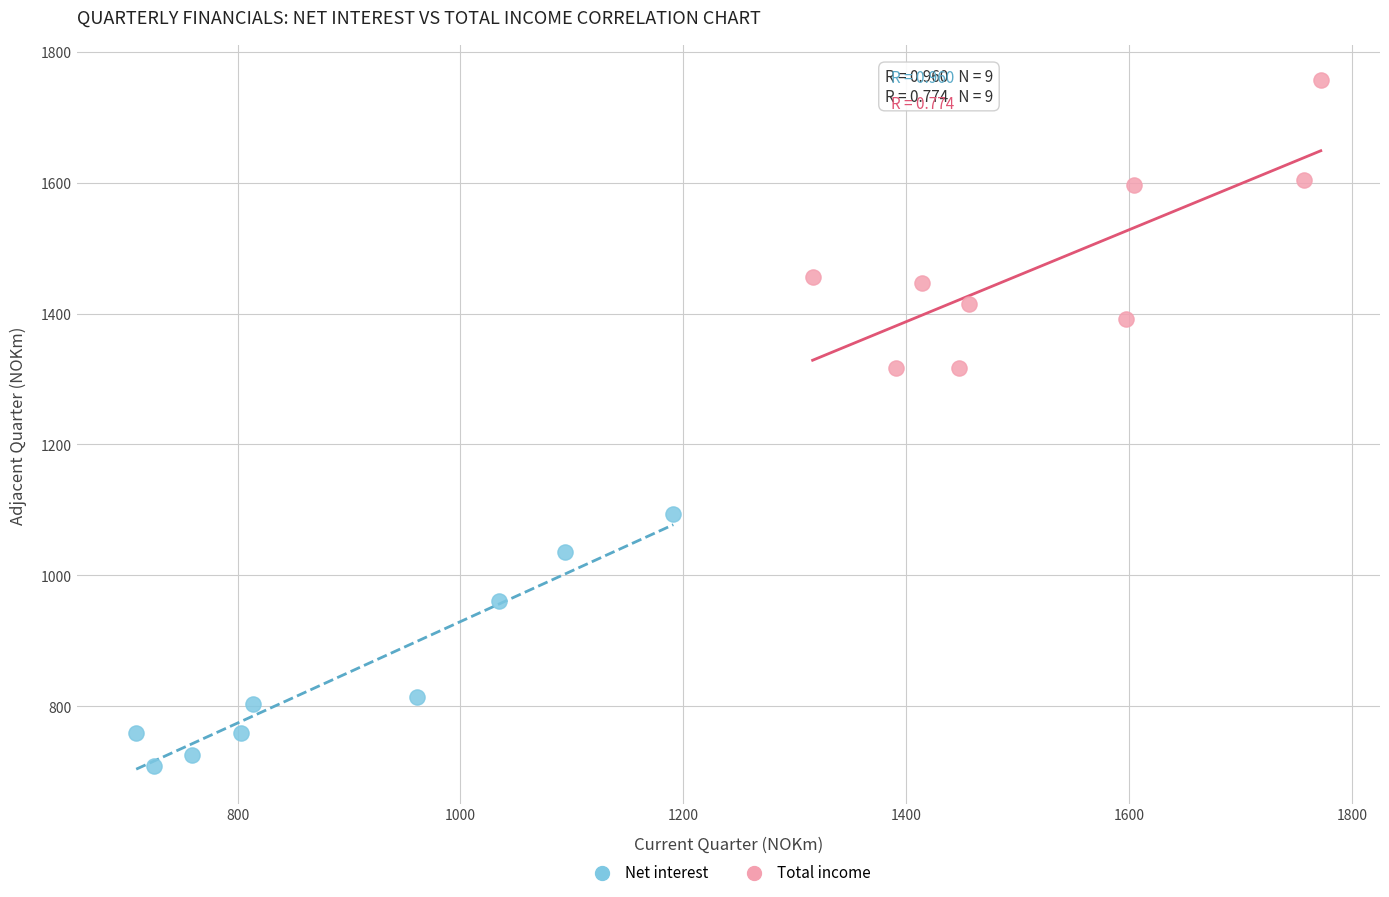

Which series contains the highest Y value?

Total income